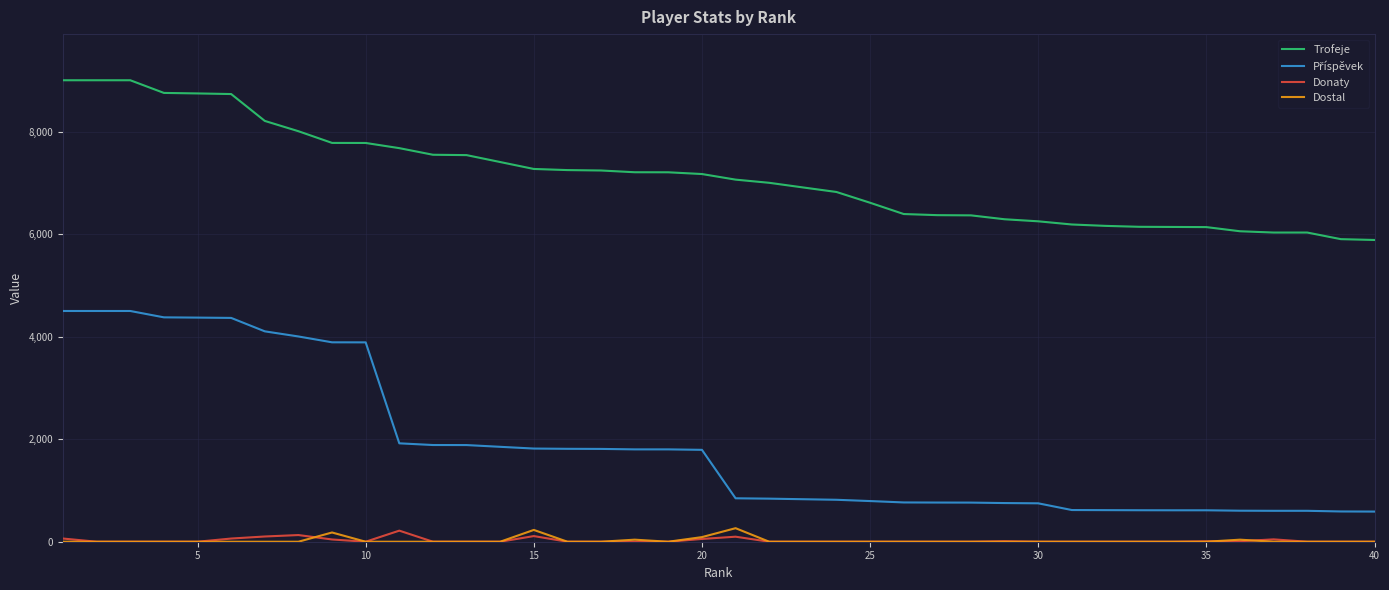

What is the maximum value shown in the chart?

9000